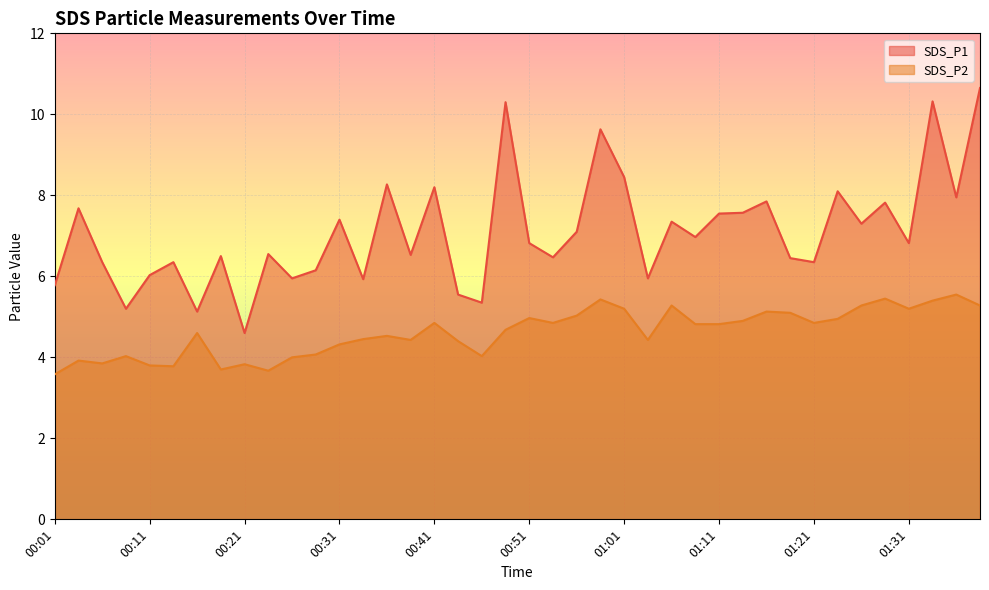

Which series has the largest total across all categories?

SDS_P1